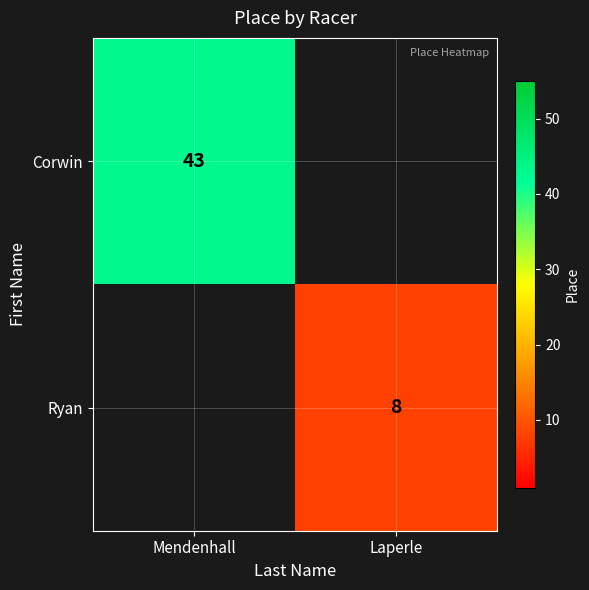

True or false: Ryan has a value of 4 at Laperle.

False